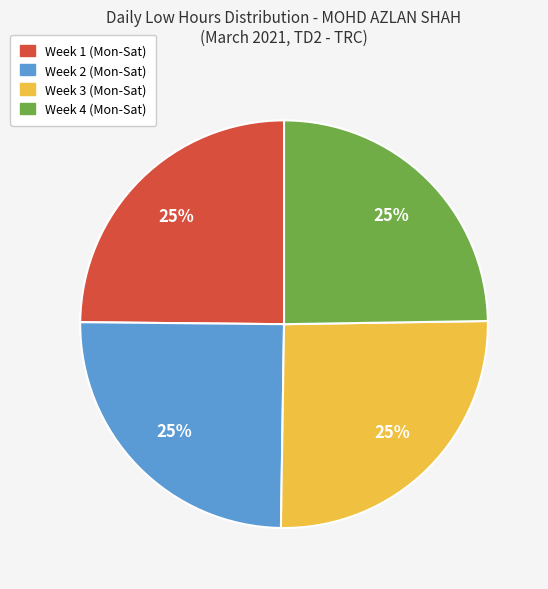

Does any single category account for the majority?

No